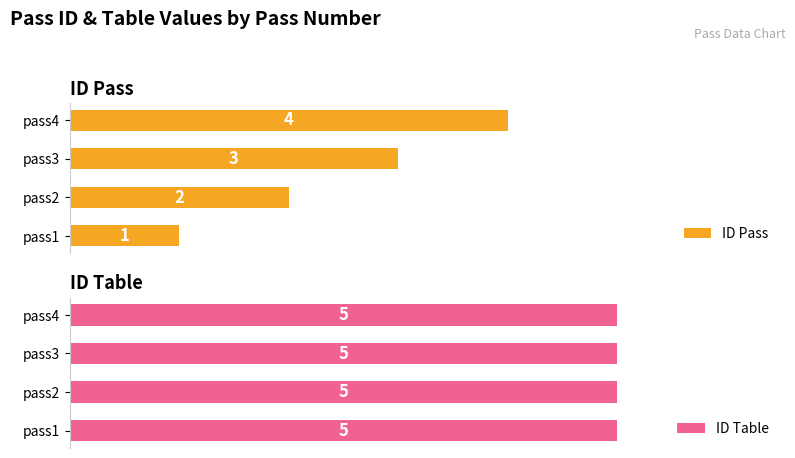

Which series has the largest total across all categories?

ID Pass